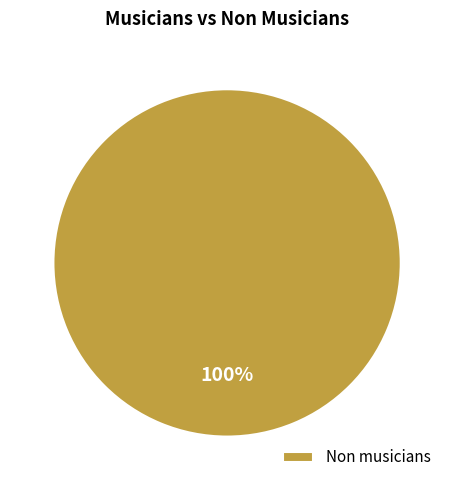

To the nearest percent, what portion does Non musicians represent?

100%